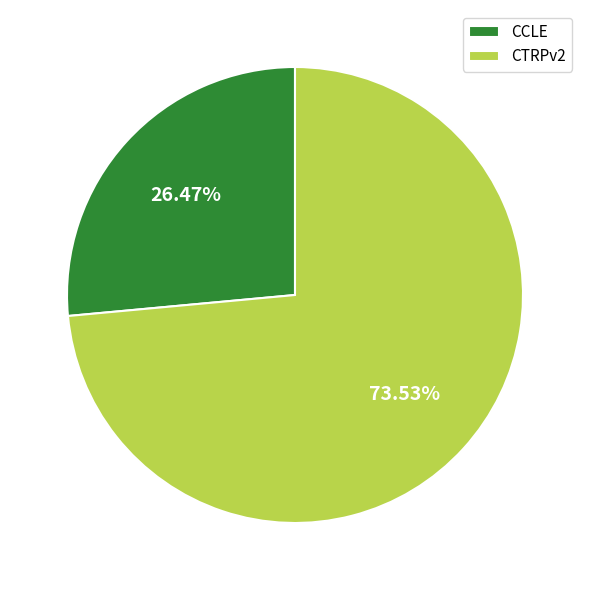

Which category accounts for the majority?

CTRPv2